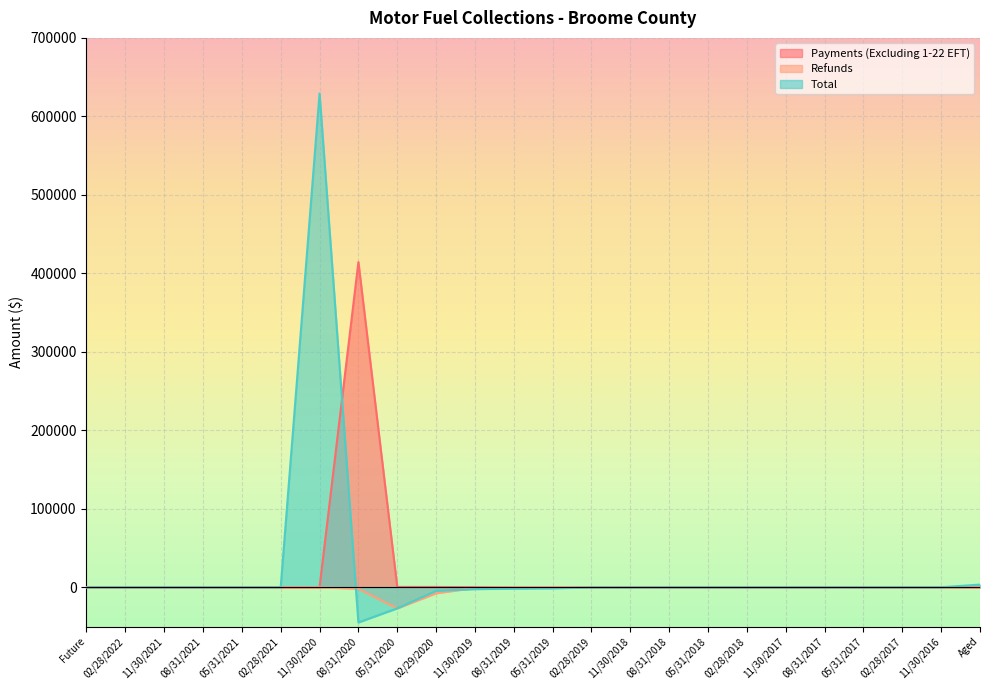

Where is Payments (Excluding 1-22 EFT) nearest to the value 207191?

05/31/2020